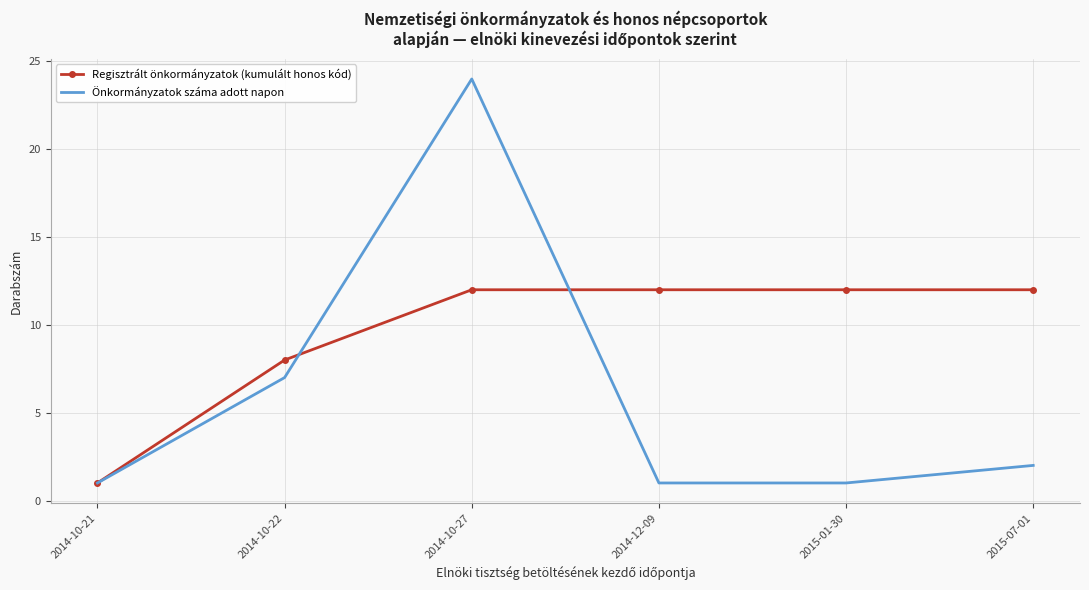

The Önkormányzatok száma adott napon series shows 13 at 2014-10-27. True or false?

False